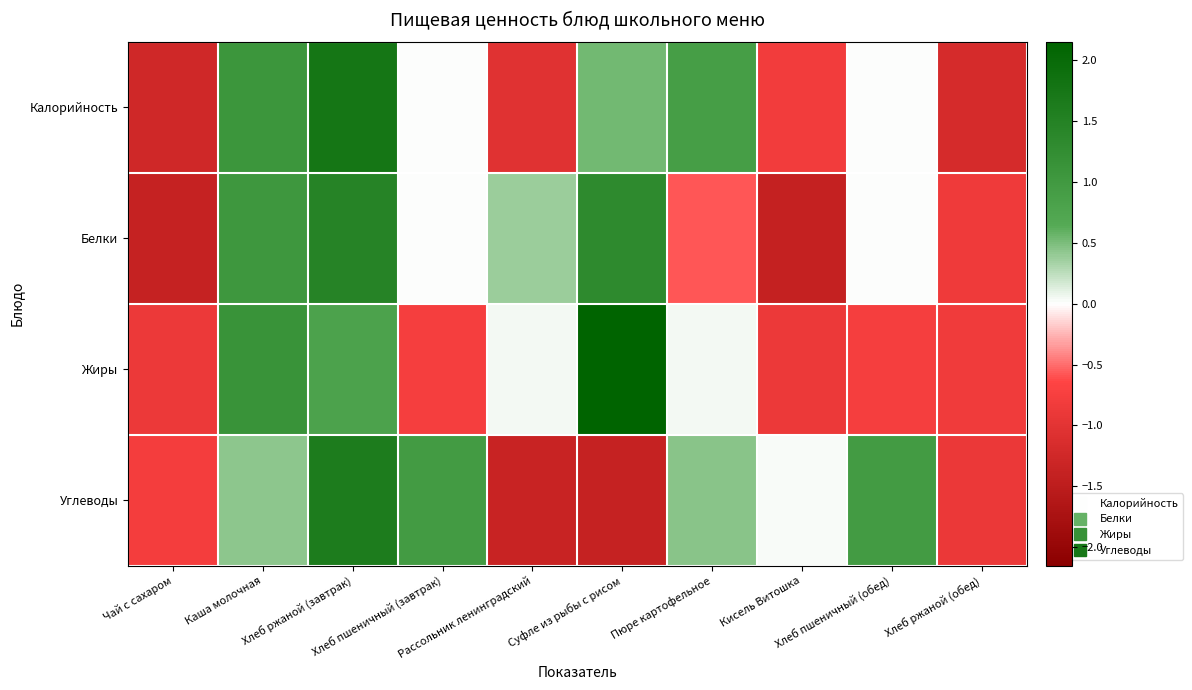

Reading right to left, extract all data points from this chart.

Калорийность: Хлеб ржаной (обед)=-1.2	Хлеб пшеничный (обед)=0.0	Кисель Витошка=-0.8	Пюре картофельное=0.9	Суфле из рыбы с рисом=0.5	Рассольник ленинградский=-1.0	Хлеб пшеничный (завтрак)=0.0	Хлеб ржаной (завтрак)=1.7	Каша молочная=1.1	Чай с сахаром=-1.3
Белки: Хлеб ржаной (обед)=-0.8	Хлеб пшеничный (обед)=0.0	Кисель Витошка=-1.4	Пюре картофельное=-0.6	Суфле из рыбы с рисом=1.3	Рассольник ленинградский=0.4	Хлеб пшеничный (завтрак)=0.0	Хлеб ржаной (завтрак)=1.5	Каша молочная=1.0	Чай с сахаром=-1.4
Жиры: Хлеб ржаной (обед)=-0.8	Хлеб пшеничный (обед)=-0.8	Кисель Витошка=-0.9	Пюре картофельное=0.0	Суфле из рыбы с рисом=2.2	Рассольник ленинградский=0.0	Хлеб пшеничный (завтрак)=-0.8	Хлеб ржаной (завтрак)=0.8	Каша молочная=1.1	Чай с сахаром=-0.9
Углеводы: Хлеб ржаной (обед)=-0.9	Хлеб пшеничный (обед)=1.0	Кисель Витошка=0.0	Пюре картофельное=0.4	Суфле из рыбы с рисом=-1.4	Рассольник ленинградский=-1.4	Хлеб пшеничный (завтрак)=1.0	Хлеб ржаной (завтрак)=1.6	Каша молочная=0.4	Чай с сахаром=-0.8